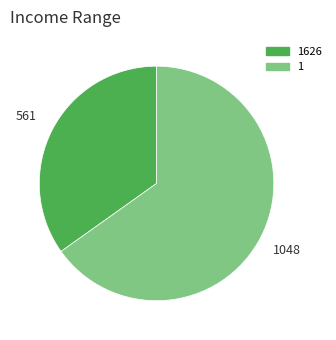

Is there a majority slice in this chart?

Yes